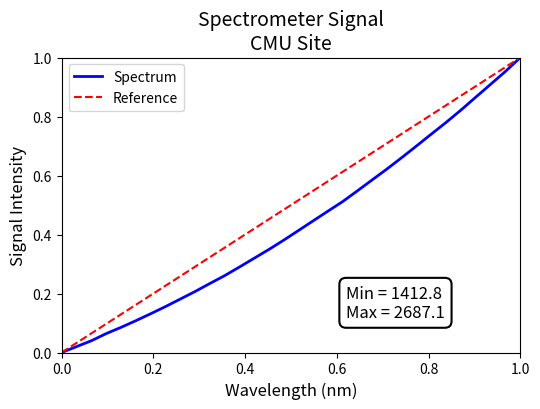

True or false: the data has more than 2 interior local peaks.

False